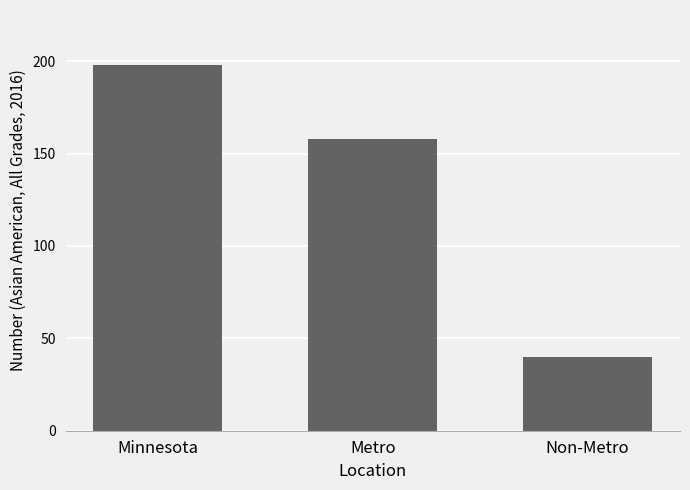

True or false: the data shows 40 at Non-Metro.

True